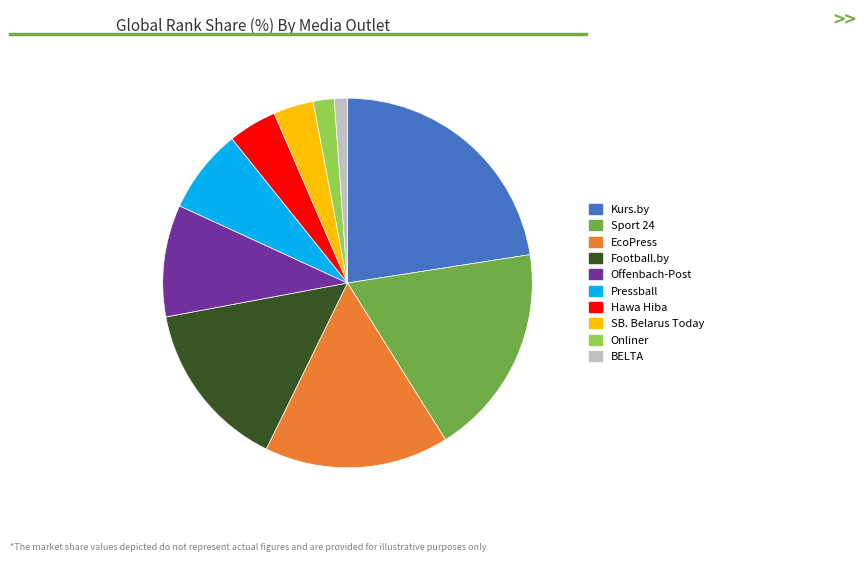

Combined, do Hawa Hiba and BELTA account for over 50%?

No